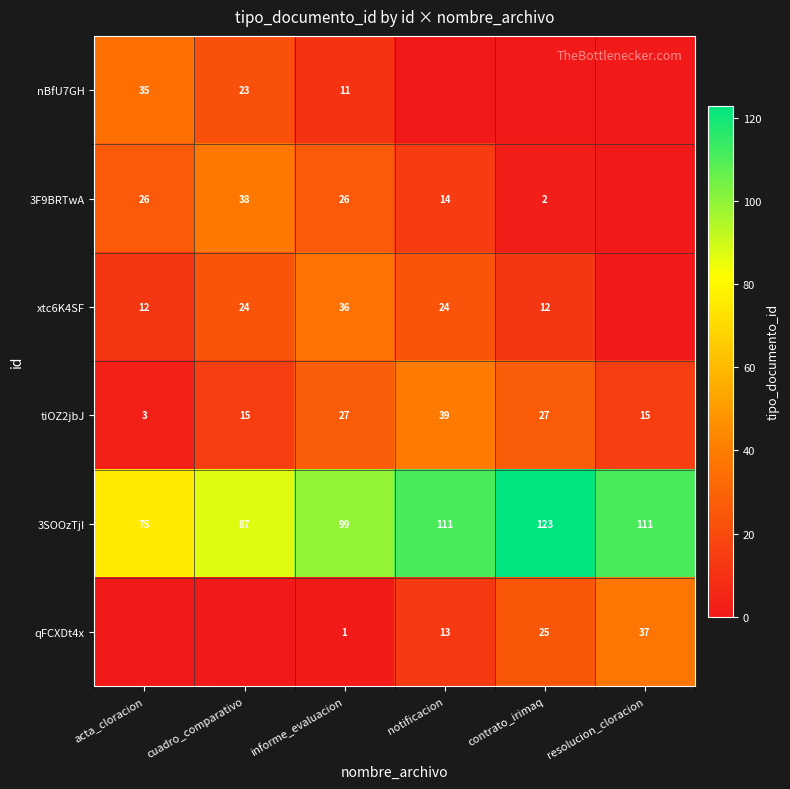

How many 3SOOzTjI values are between 87 and 111?

4